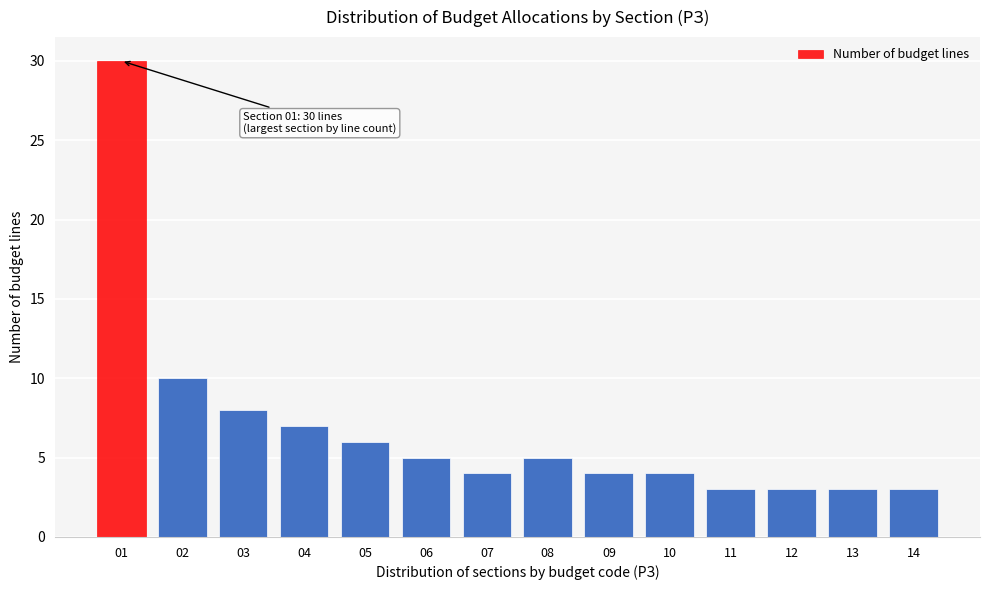

Reading left to right, what are all the values shown in this chart?

01=30	02=10	03=8	04=7	05=6	06=5	07=4	08=5	09=4	10=4	11=3	12=3	13=3	14=3